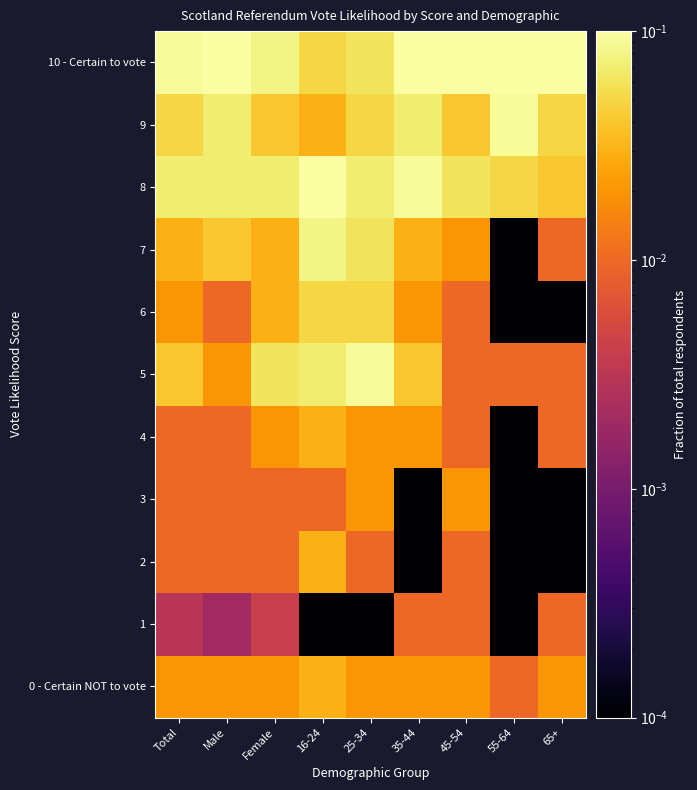

Which series has the largest total across all categories?

10 - Certain to vote